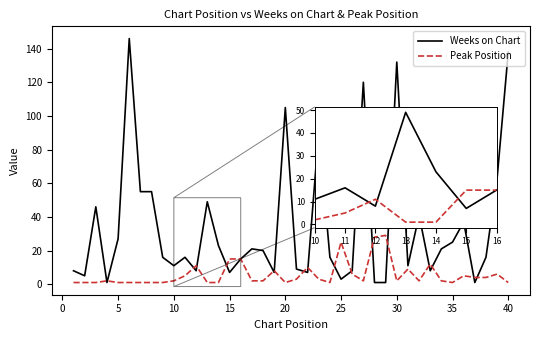

True or false: Weeks on Chart and Peak Position cross at least once.

True